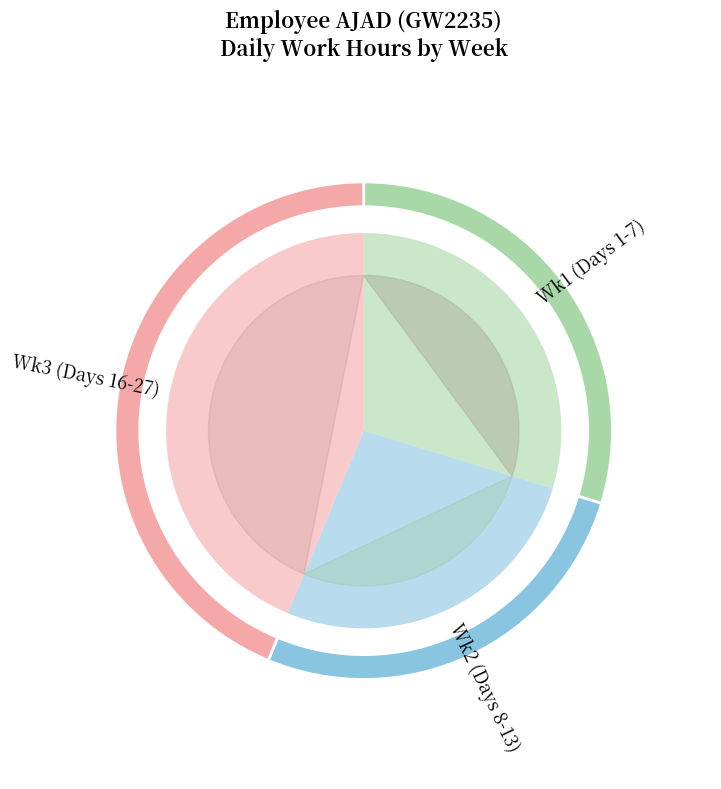

True or false: 4 accounts for 1% of the total.

False